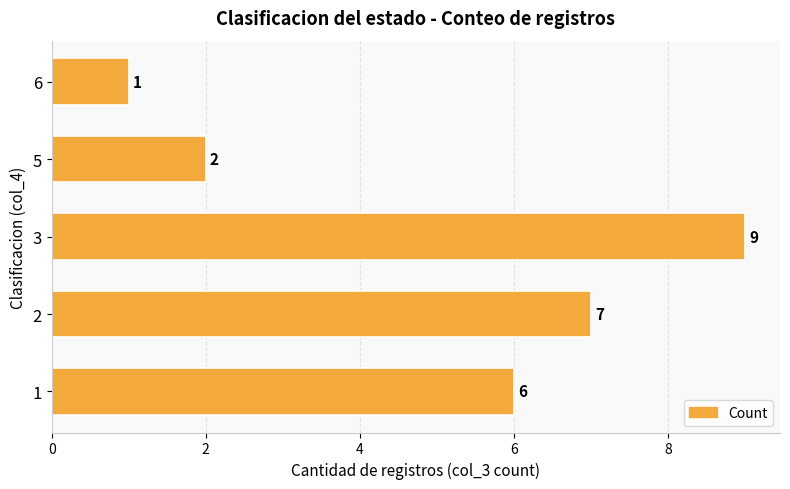

Reading top to bottom, extract all data points from this chart.

1	2	9	7	6